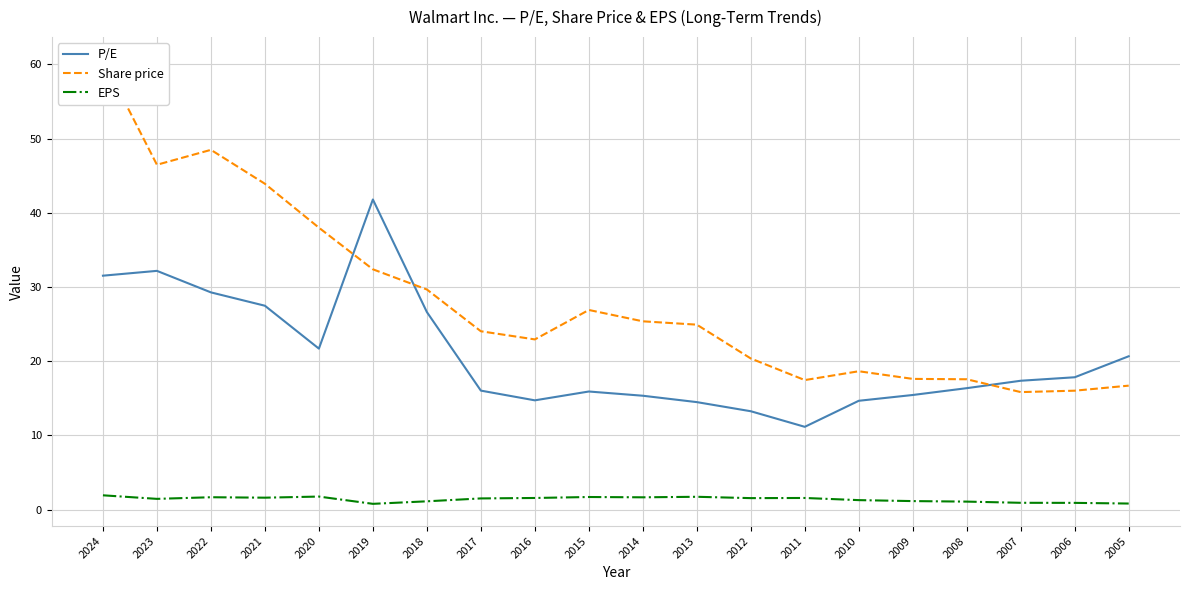

Which series changed the most between 2019 and 2005?

P/E